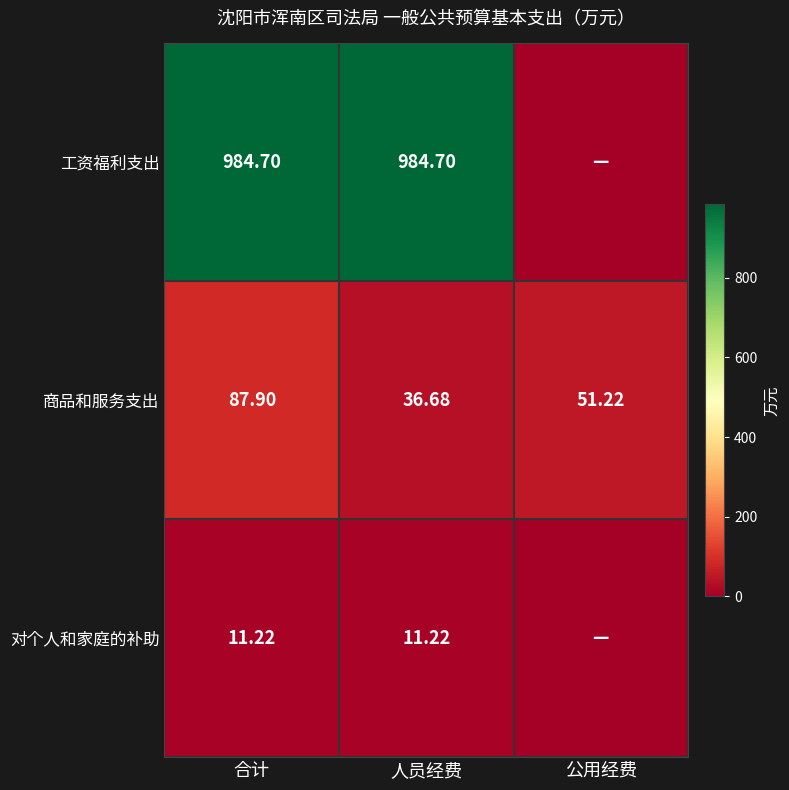

What is the approximate value of 商品和服务支出 at 合计?

87.9